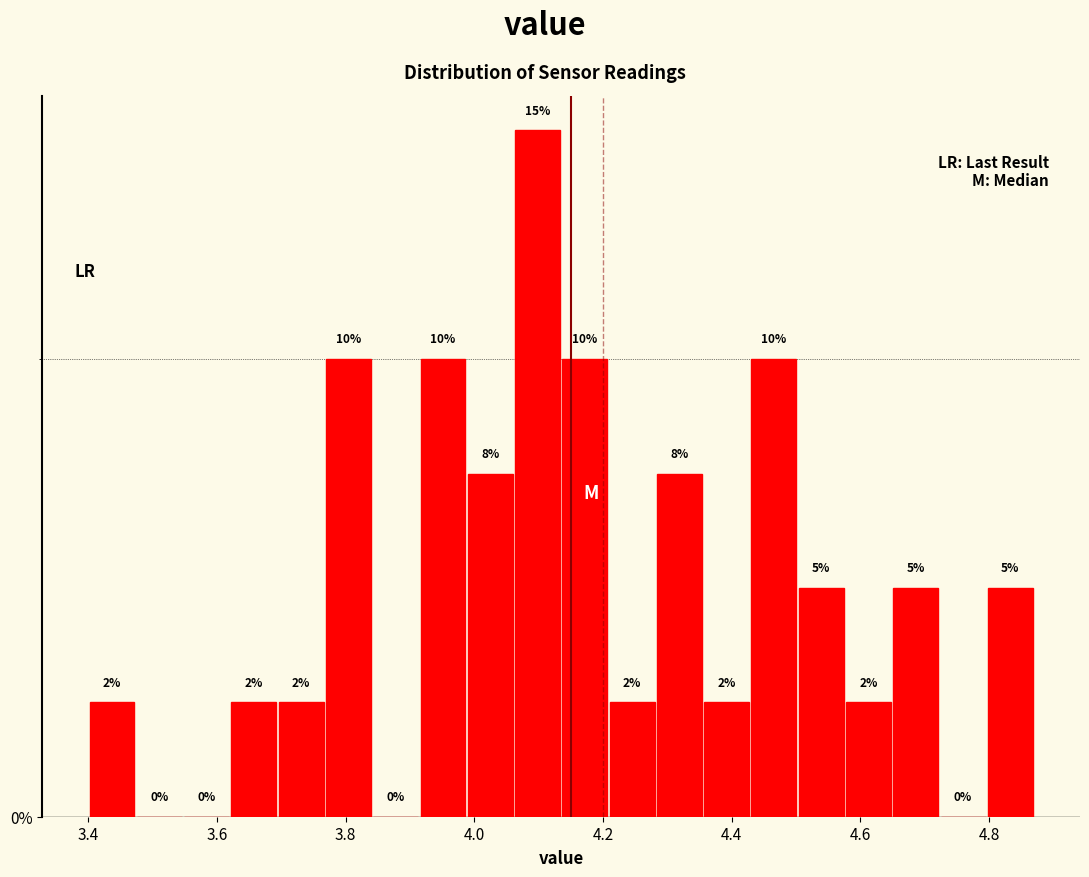

Read against the x-axis, roughly where is the centre of the tallest bar?

4.10